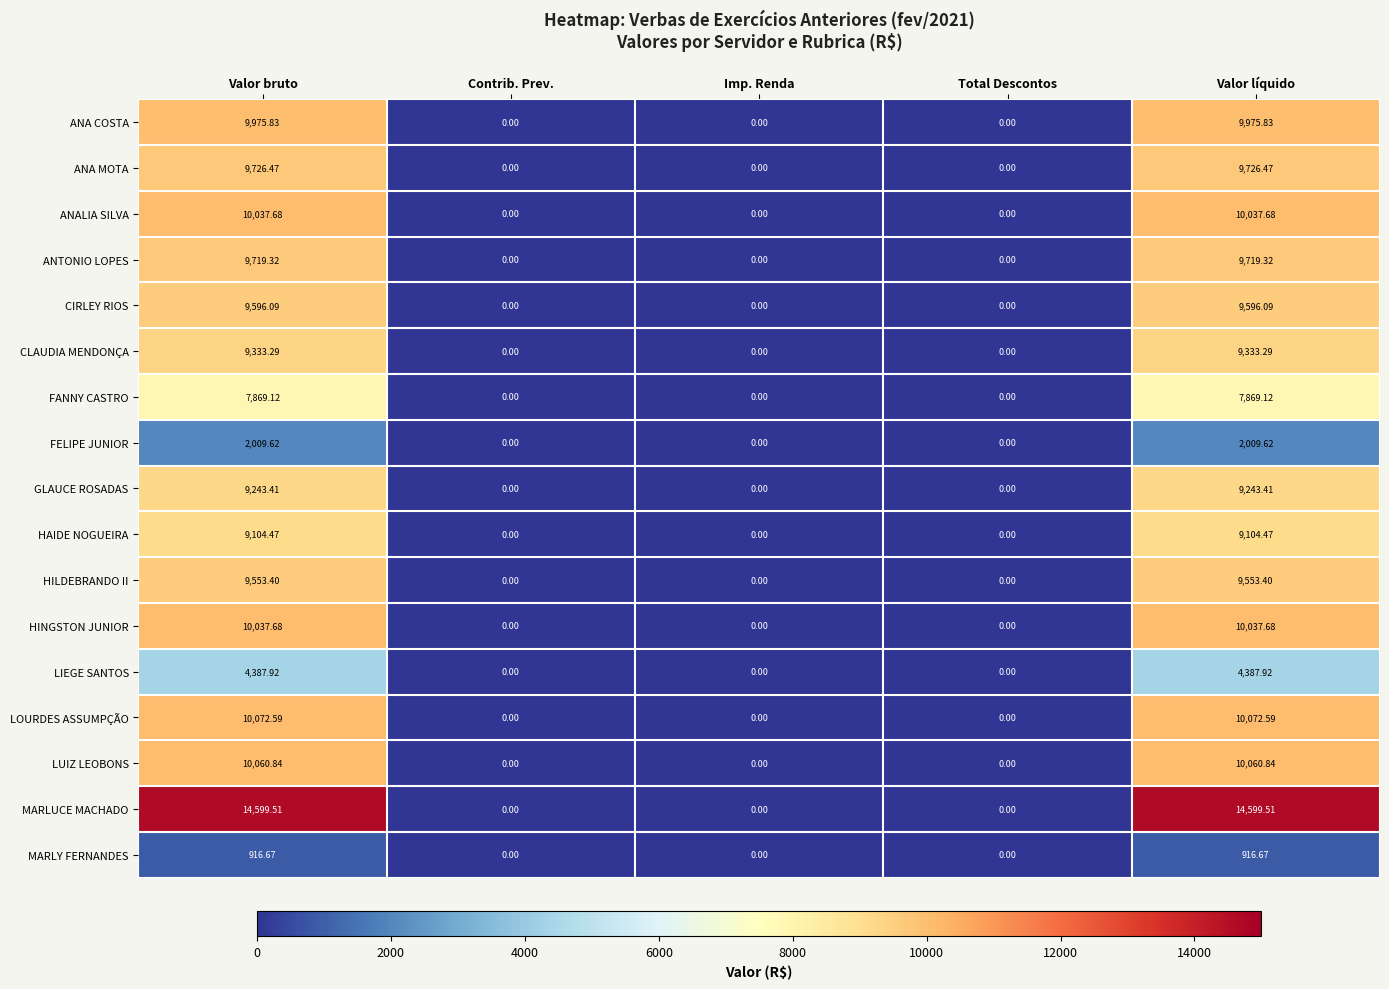

How many series are shown in this chart?

17